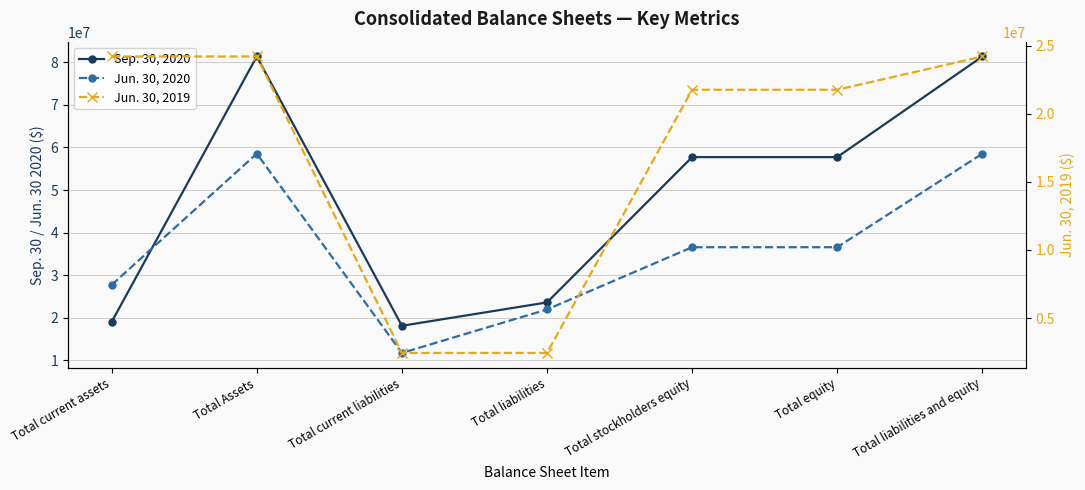

What is the label of the 1st point from the left?

Total current assets